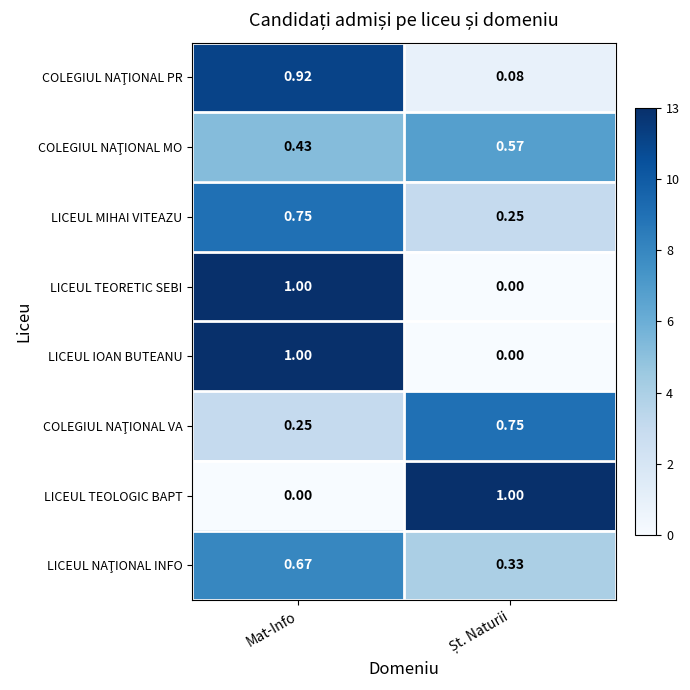

At which label is LICEUL TEOLOGIC BAPT closest to 0?

Mat-Info